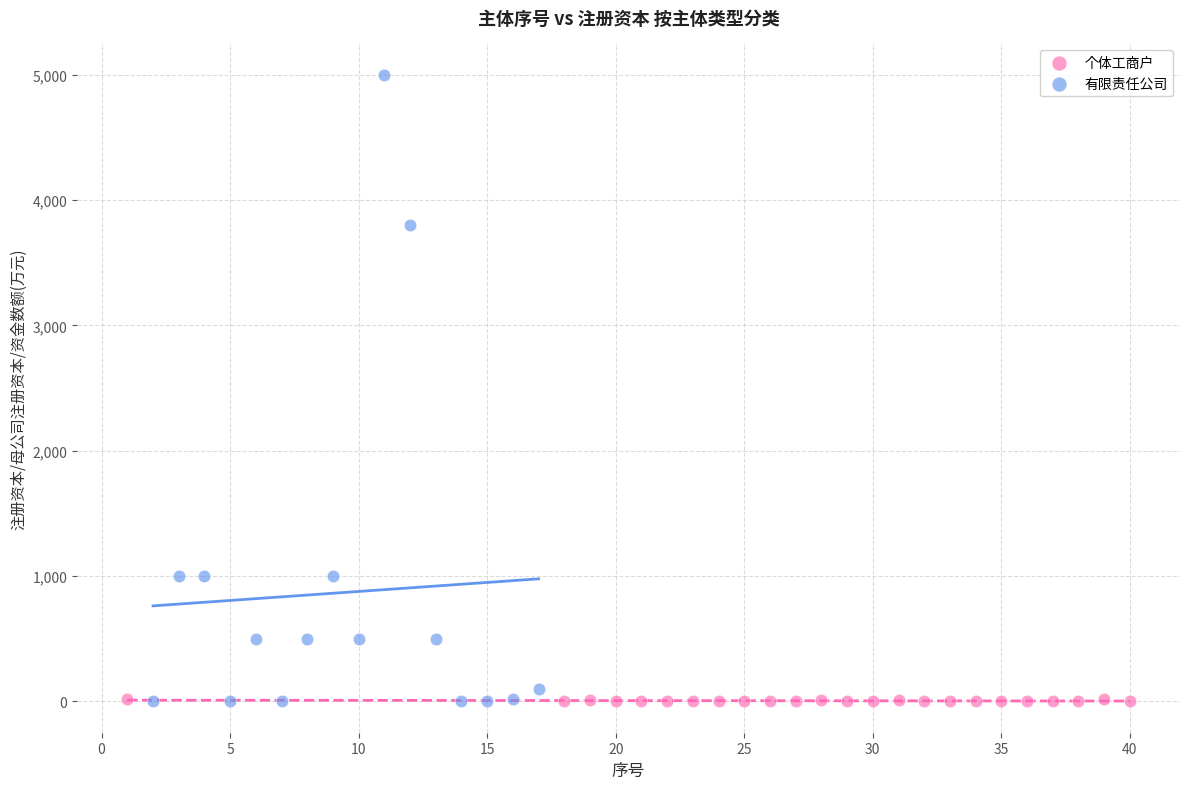

Which series reaches the maximum Y coordinate?

有限责任公司